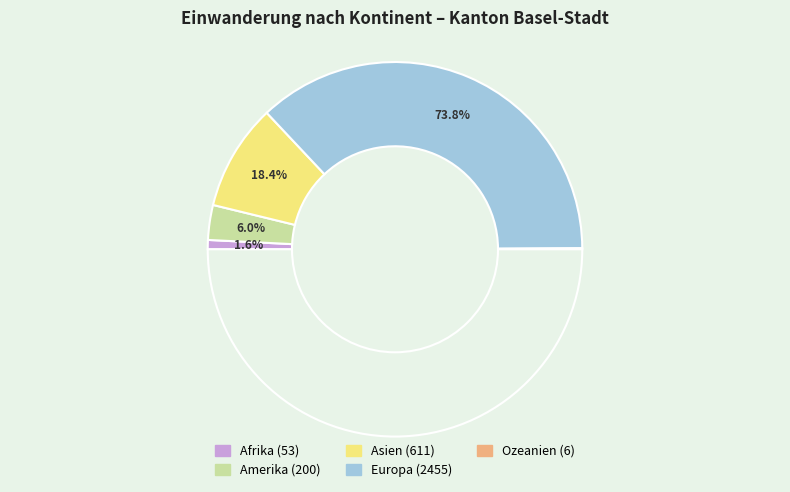

Rank the categories by value from highest to lowest.

Europa, Asien, Amerika, Afrika, Ozeanien